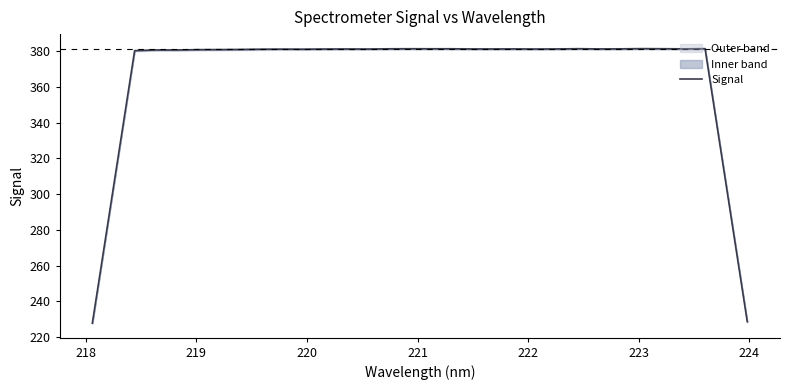

What is the lowest value of the Signal series?

227.9